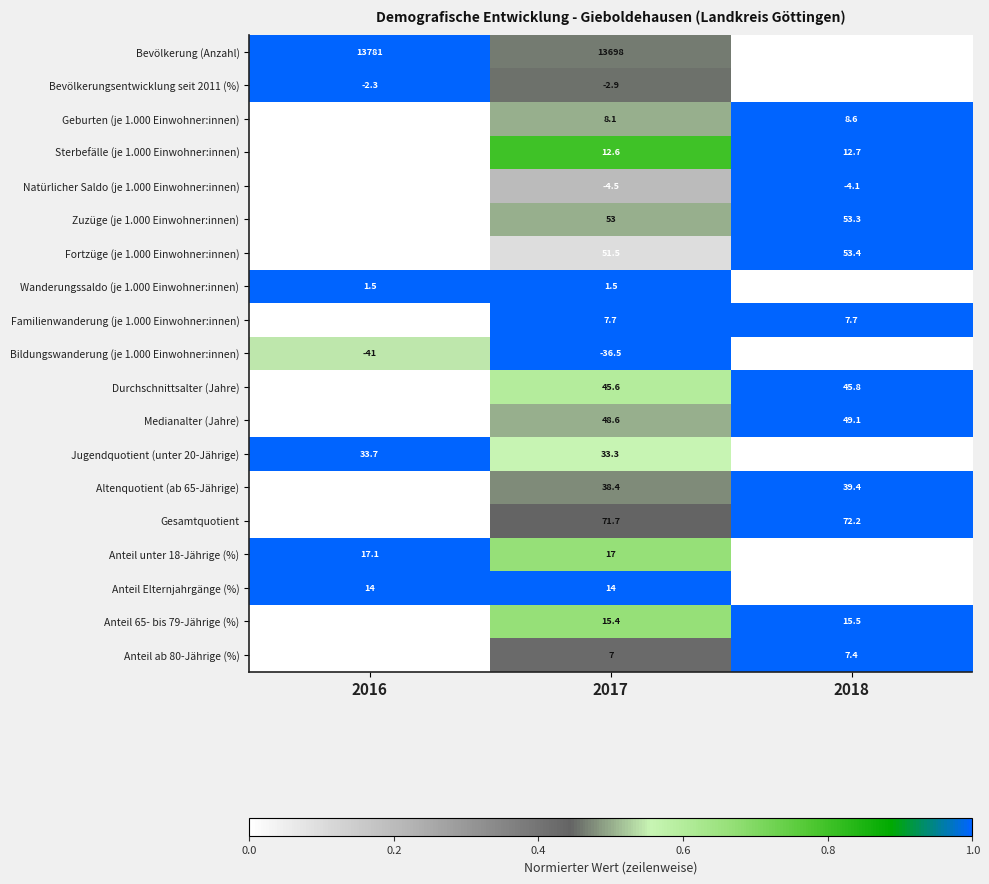

What is the sum of all Anteil Elternjahrgänge (%) values?

41.9